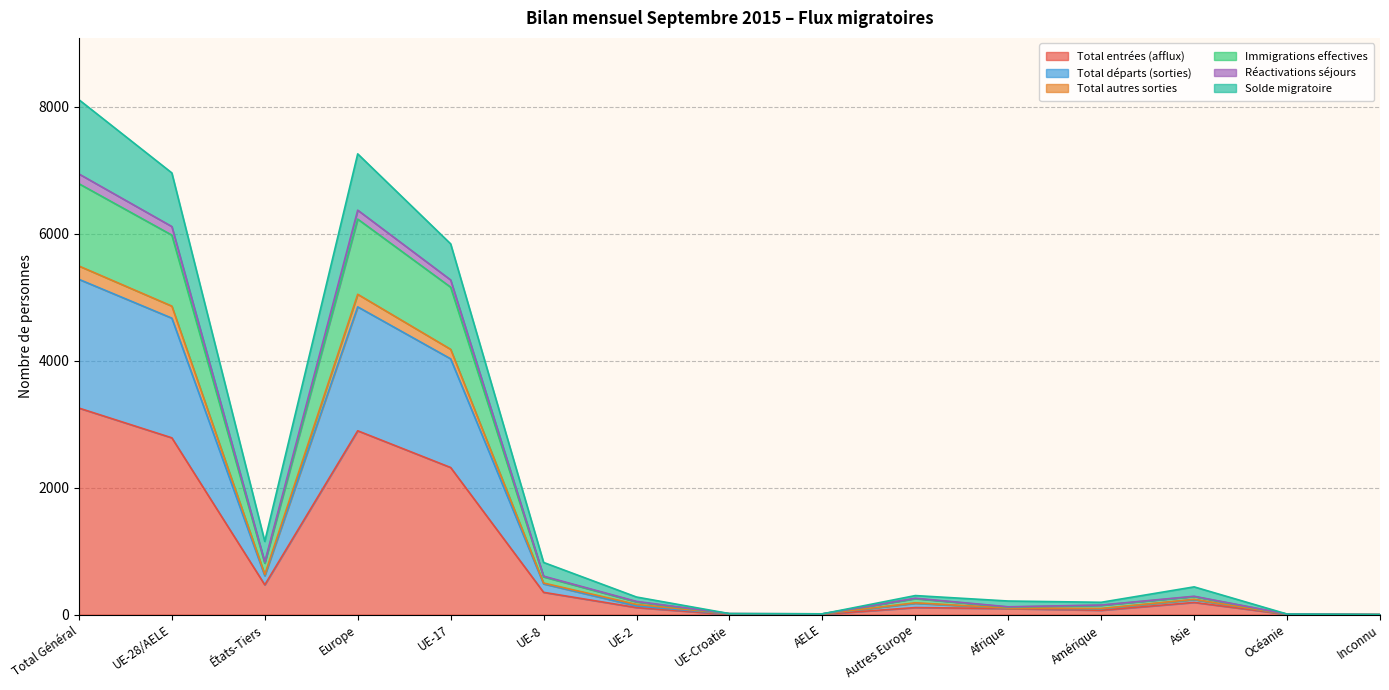

What is the label of the 2nd point from the right?

Océanie